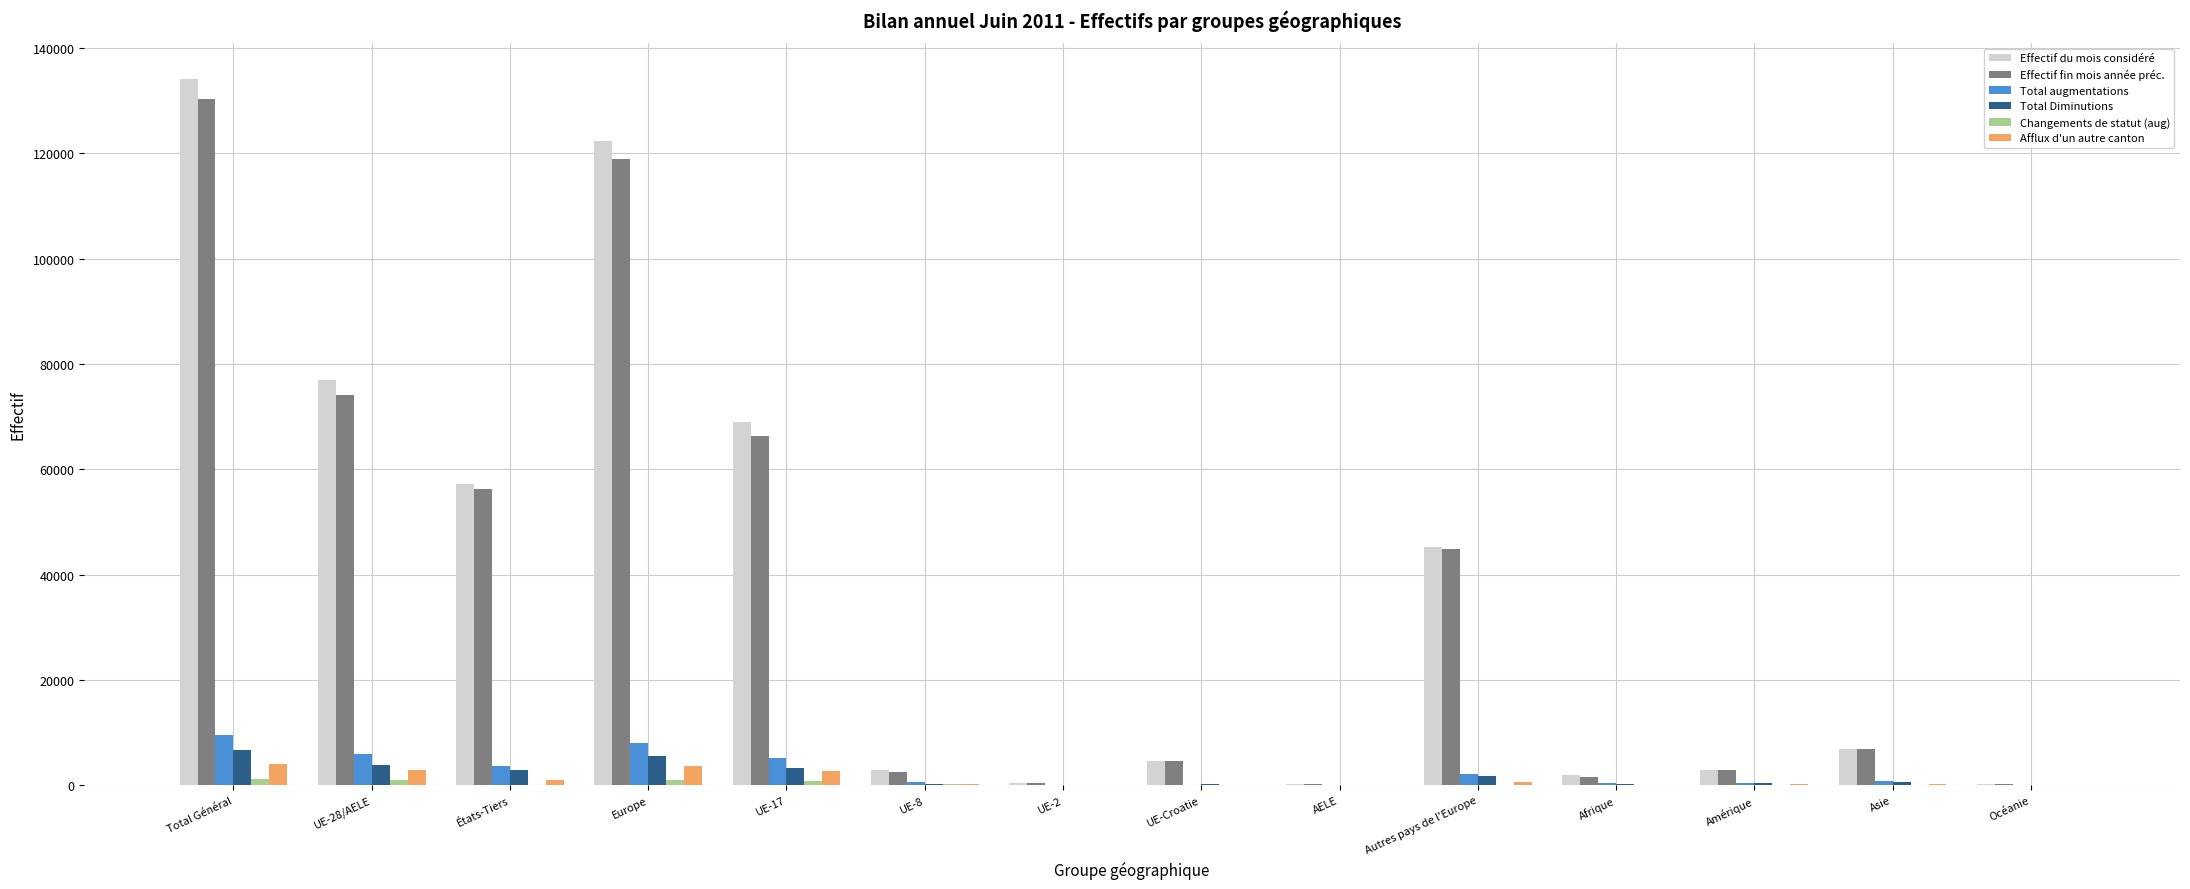

The value of Effectif fin mois année préc. at UE-28/AELE is 122233. True or false?

False